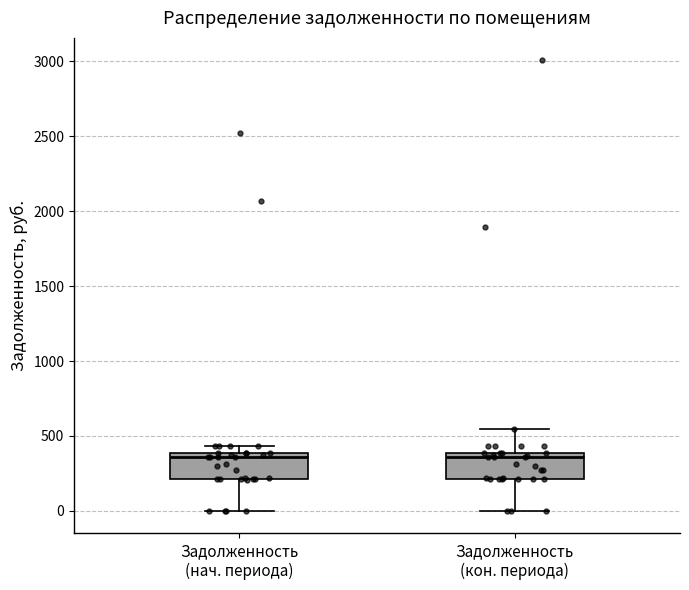

Reading left to right, transcribe this box plot: for each box, give where its median line is, the range the box spans, and where its two whiskers end, as read against the y-axis. The values are not printed on the chart, so give them approximately, as read against the axis.

Задолженность (нач. периода): median 350, box 200 to 400, whiskers 0 to 450
Задолженность (кон. периода): median 350, box 200 to 400, whiskers 0 to 550